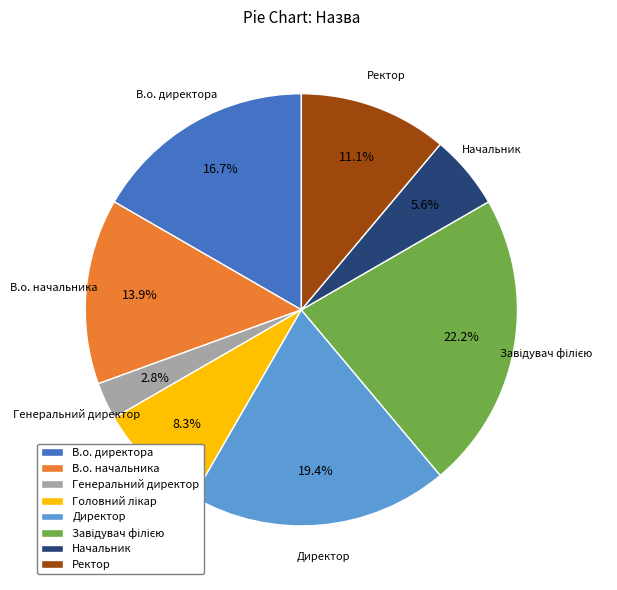

Approximately how many times larger is the value at В.о. директора compared to Директор?

0.9